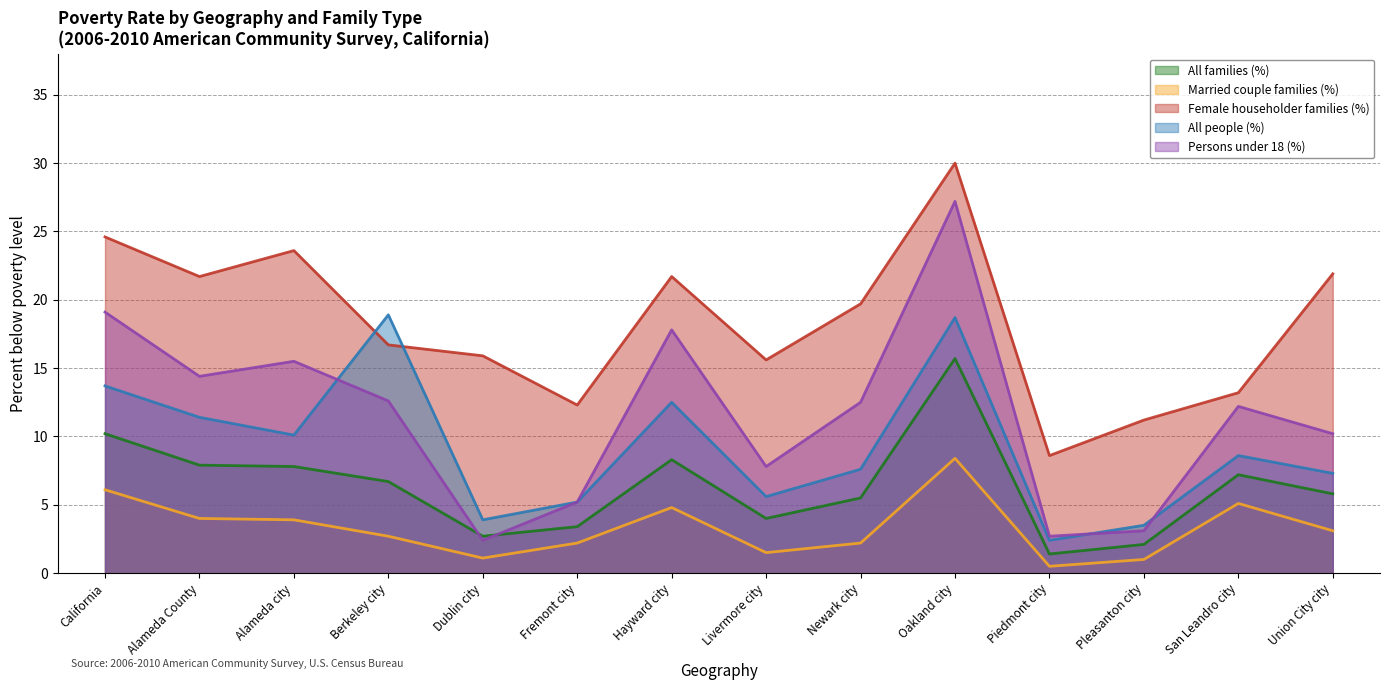

Where do All people (%) and Female householder families (%) first cross each other?

Alameda city and Berkeley city